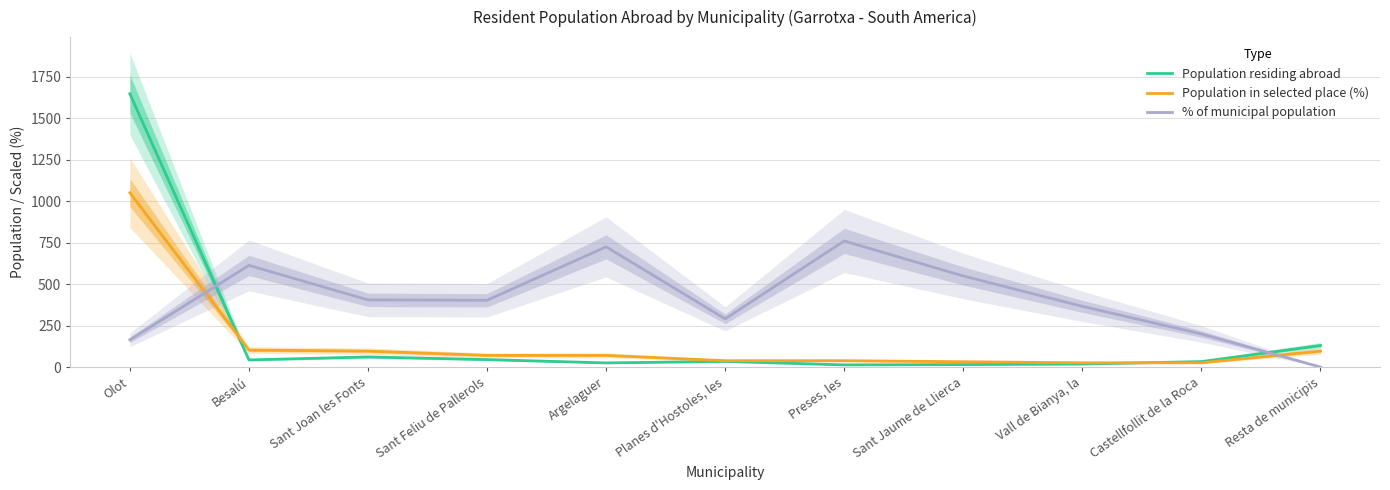

At which label is Population in selected place (%) closest to 537?

Besalú